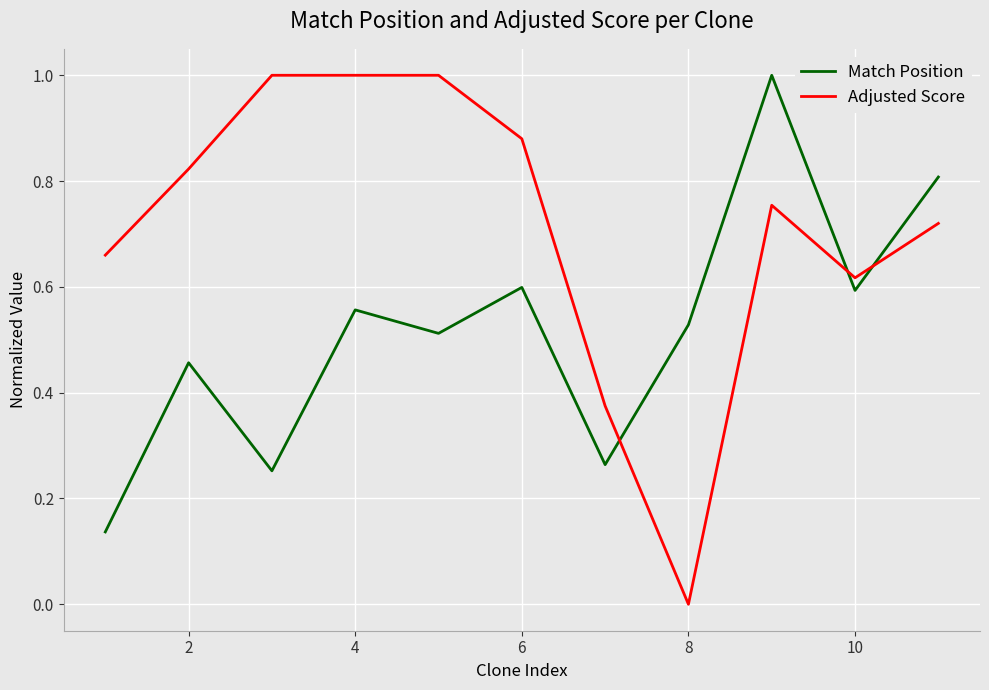

Which series has the largest total across all categories?

Adjusted Score